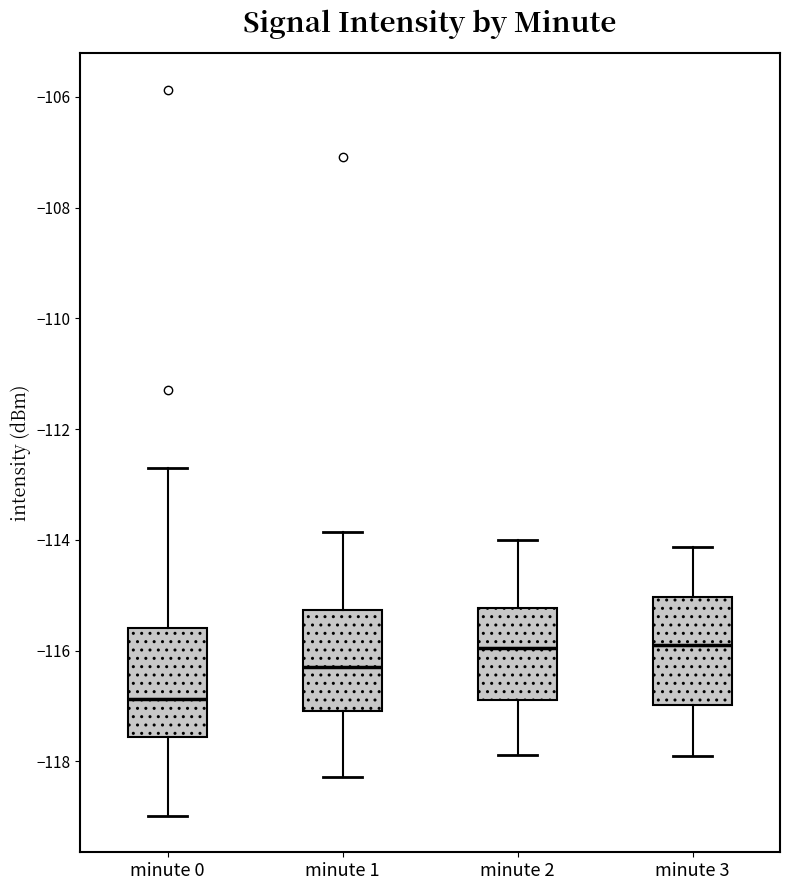

Reading left to right, read every box against the y-axis: the position of its median line, the range the box covers, and the ends of its whiskers. The values are not printed on the chart, so give them approximately, as read against the axis.

minute 0: median -116.8, box -117.6 to -115.6, whiskers -119.0 to -112.8
minute 1: median -116.2, box -117.0 to -115.2, whiskers -118.2 to -113.8
minute 2: median -116.0, box -116.8 to -115.2, whiskers -117.8 to -114.0
minute 3: median -116.0, box -117.0 to -115.0, whiskers -118.0 to -114.2